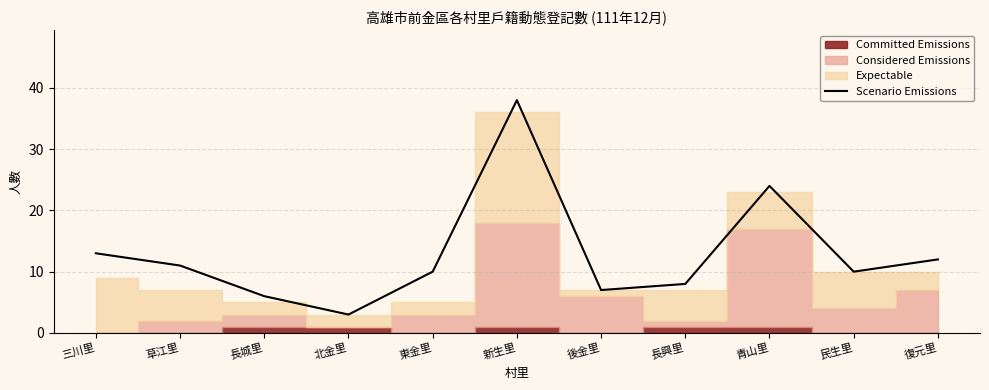

What is the maximum value shown in the chart?

38